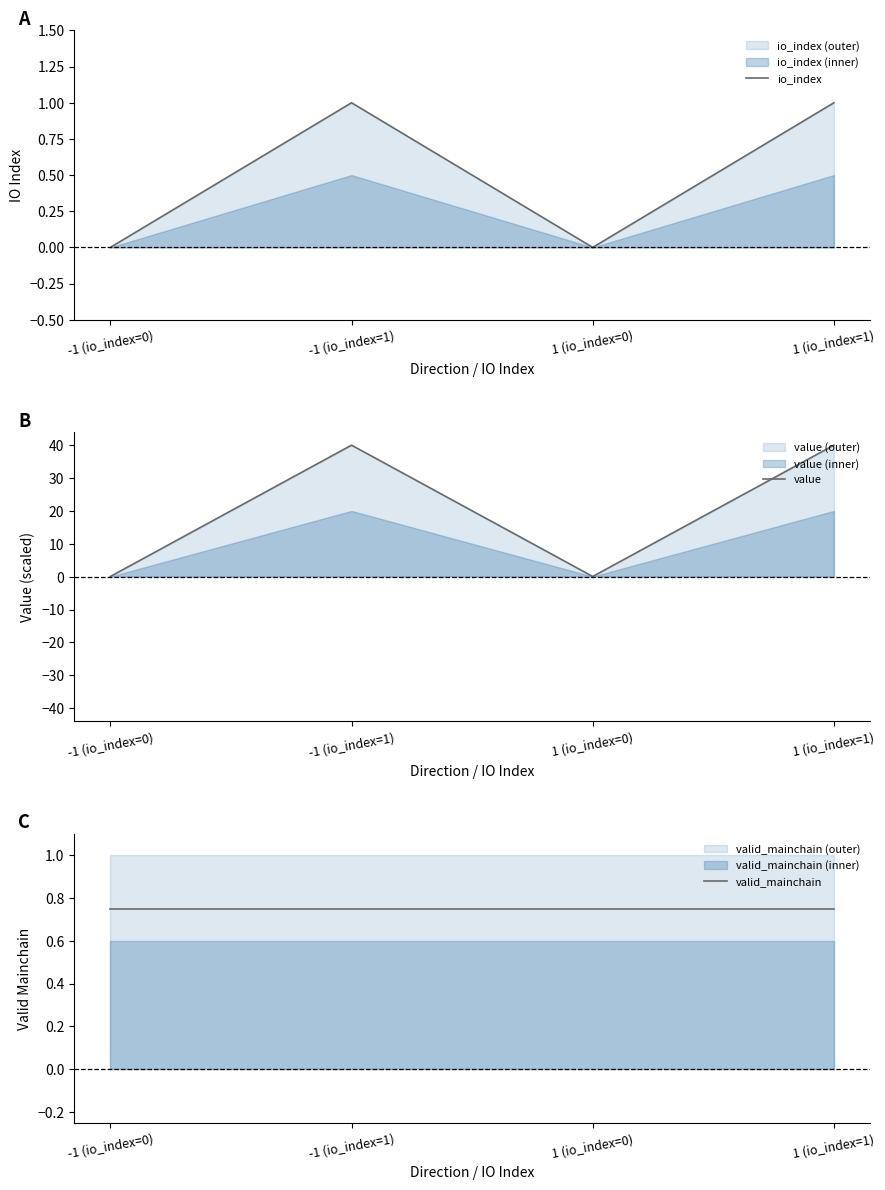

Rank the series by their maximum value, from highest to lowest.

value, io_index, valid_mainchain